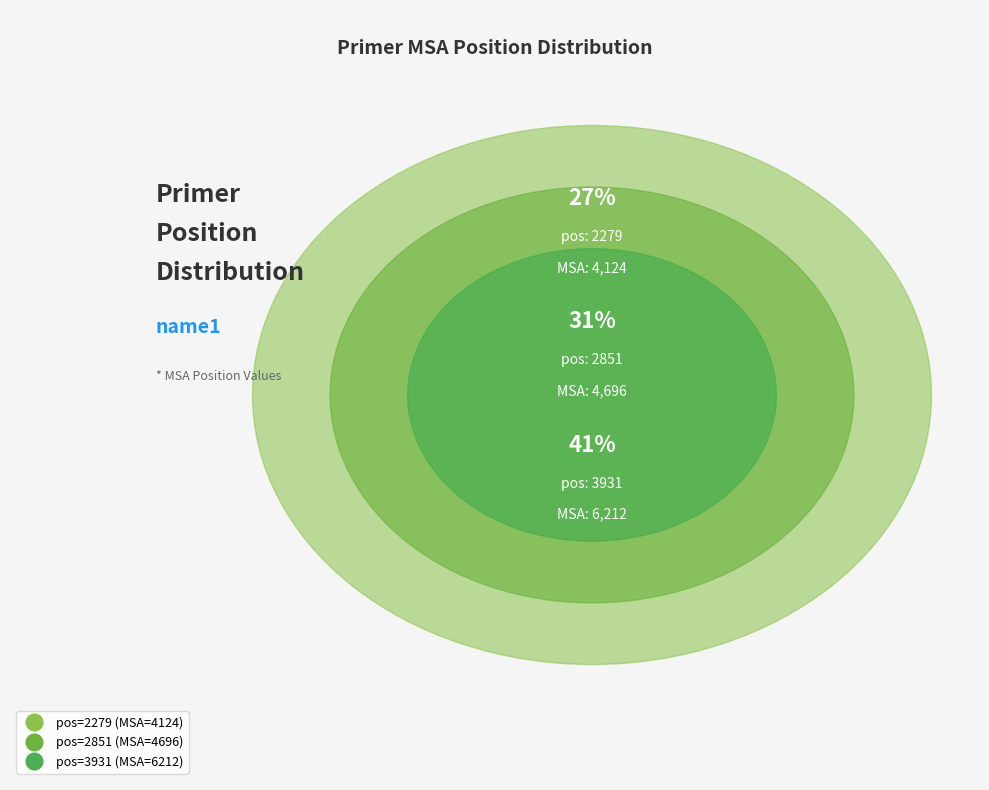

To the nearest percent, what percentage of the pie is 2279?

27%